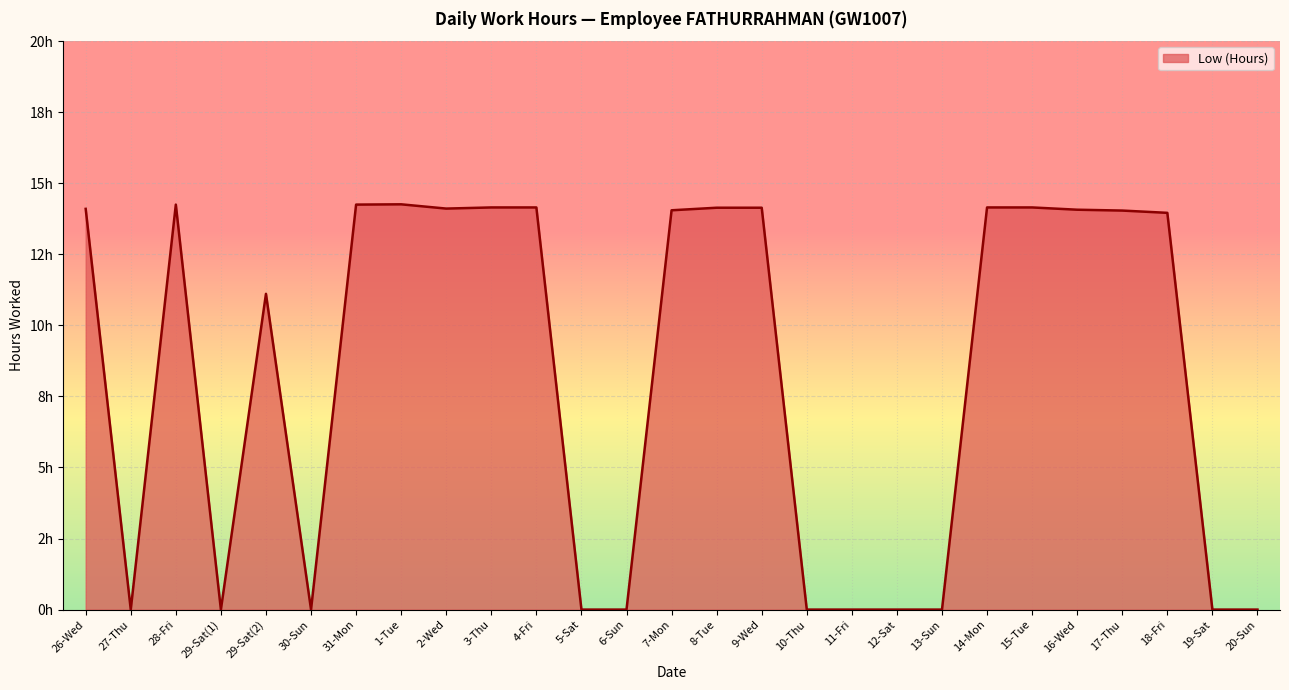

Rank the categories by value from lowest to highest.

27-Thu, 29-Sat(1), 30-Sun, 5-Sat, 6-Sun, 10-Thu, 11-Fri, 12-Sat, 13-Sun, 19-Sat, 20-Sun, 29-Sat(2), 18-Fri, 17-Thu, 7-Mon, 16-Wed, 26-Wed, 2-Wed, 8-Tue, 9-Wed, 3-Thu, 4-Fri, 14-Mon, 15-Tue, 28-Fri, 31-Mon, 1-Tue